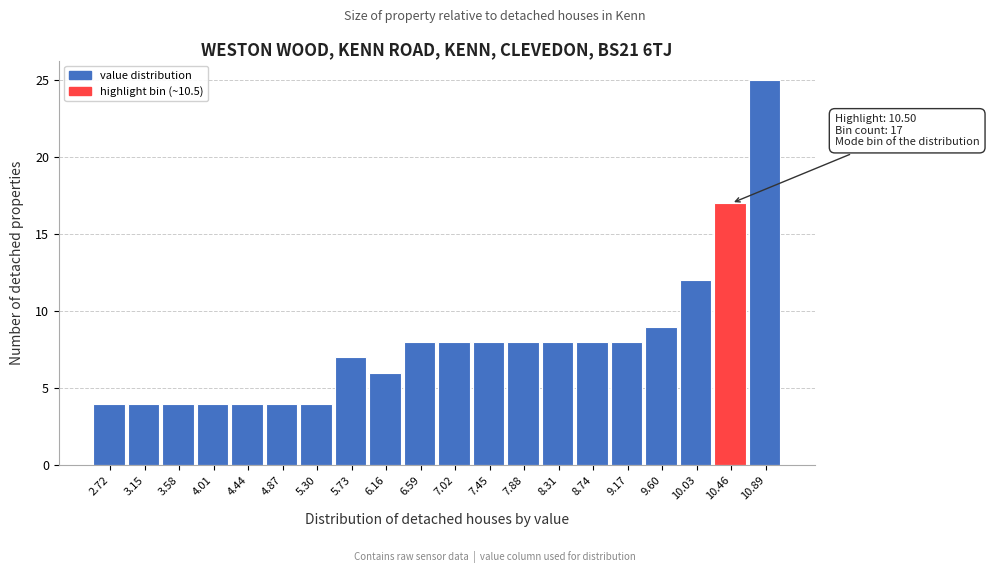

Which range on the x-axis has the tallest bar?

10.70 to 11.10